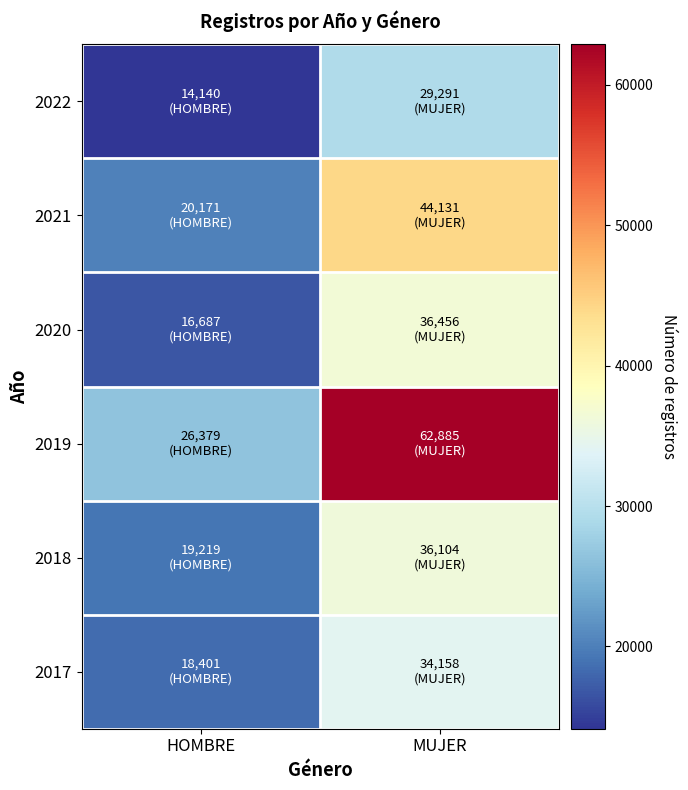

What is the minimum value shown in the chart?

14140